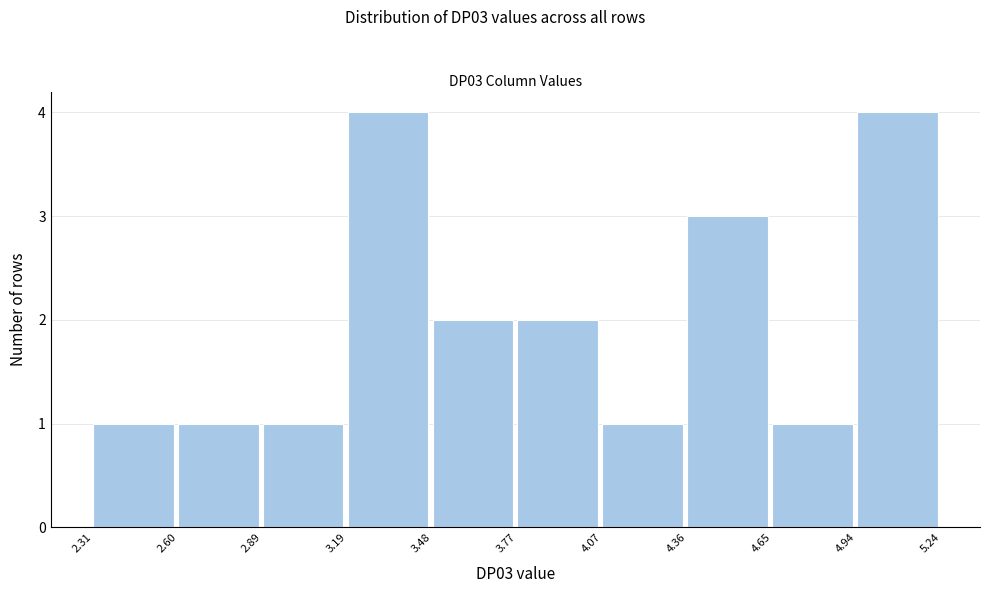

Reading left to right, list every bar in this chart as the range it spans on the x-axis followed by its height. The values are not printed on the chart, so give them approximately, as read against the axis.

2.31 to 2.60: 1
2.60 to 2.89: 1
2.89 to 3.19: 1
3.19 to 3.48: 4
3.48 to 3.77: 2
3.77 to 4.07: 2
4.07 to 4.36: 1
4.36 to 4.65: 3
4.65 to 4.94: 1
4.94 to 5.24: 4